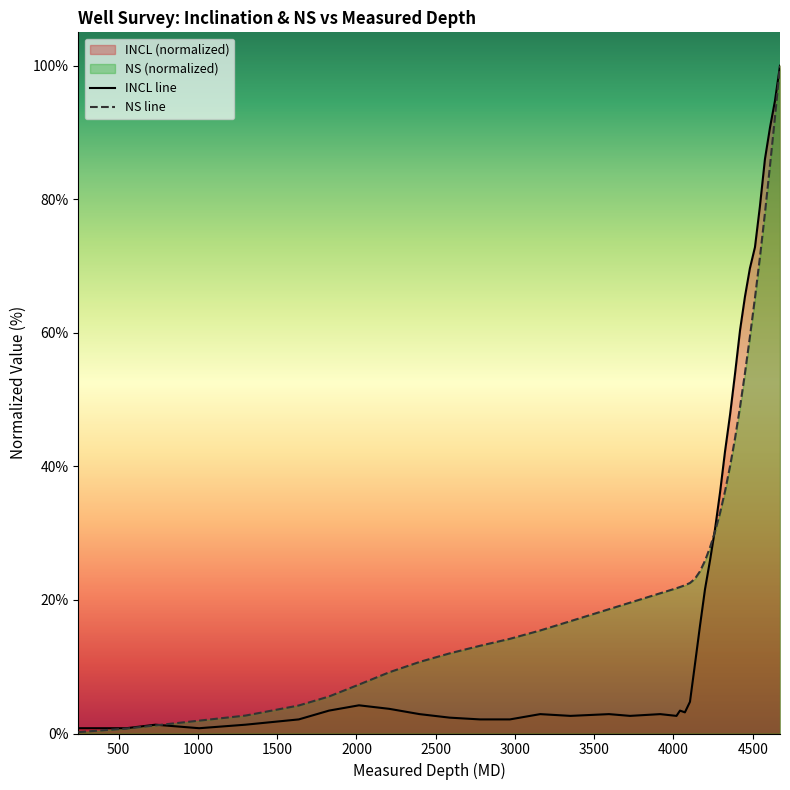

True or false: INCL line has more than 1 points higher than both neighbors.

True